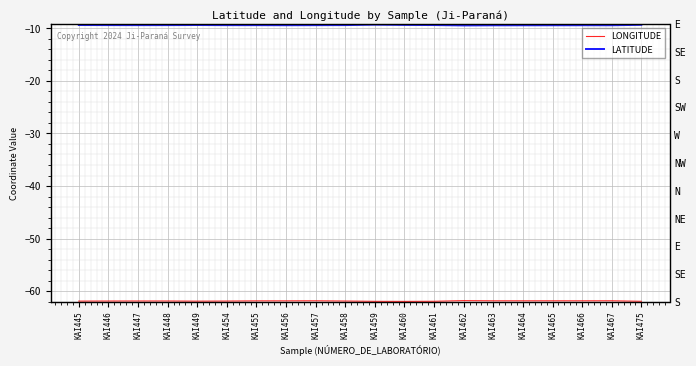

True or false: LONGITUDE and LATITUDE cross at least once.

False